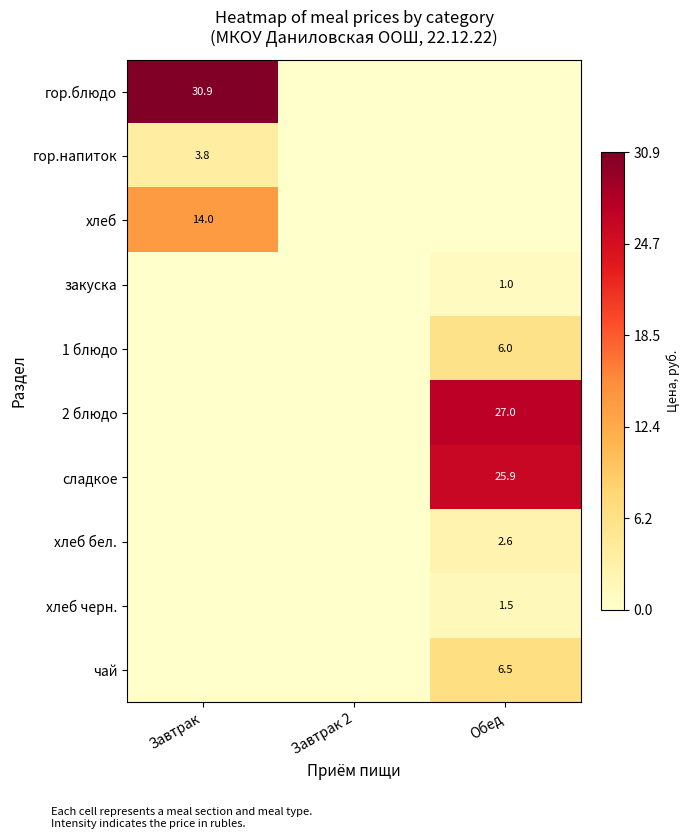

The value of хлеб at Завтрак is 23.7. True or false?

False